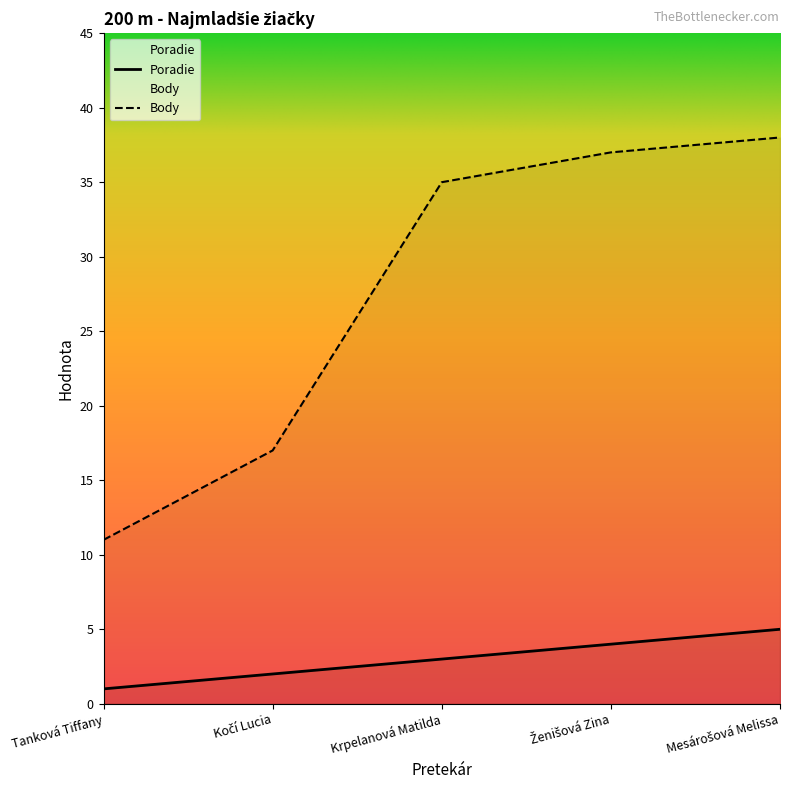

Count the number of categories in the chart.

5